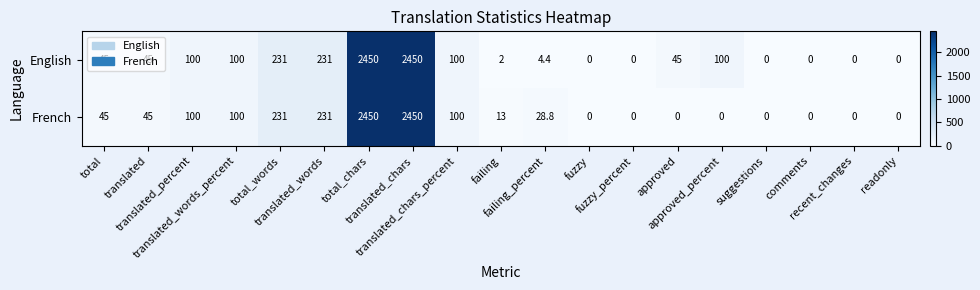

What is the average value of the English series?

310.7